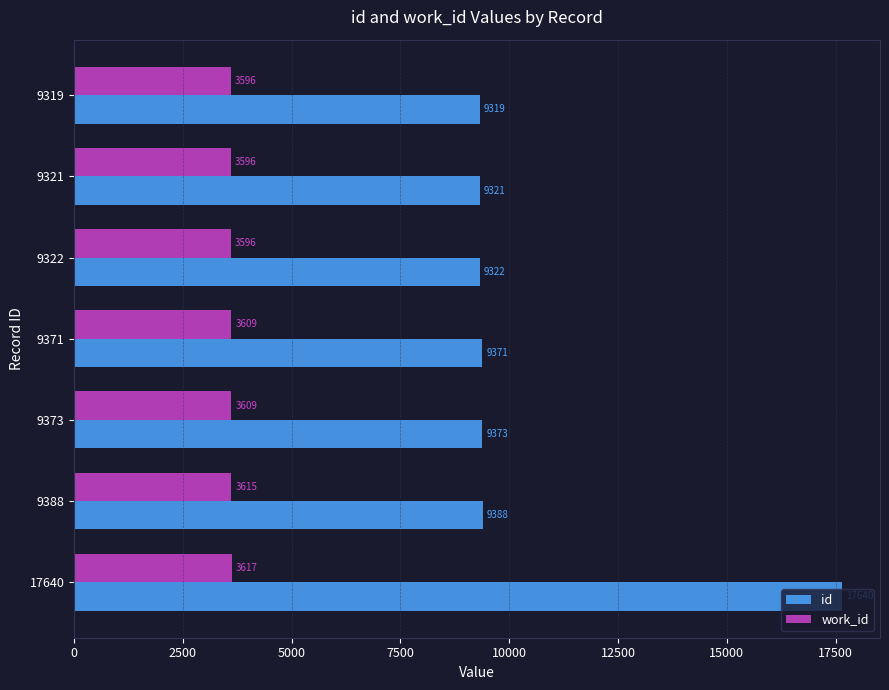

At which label does id reach its peak?

17640